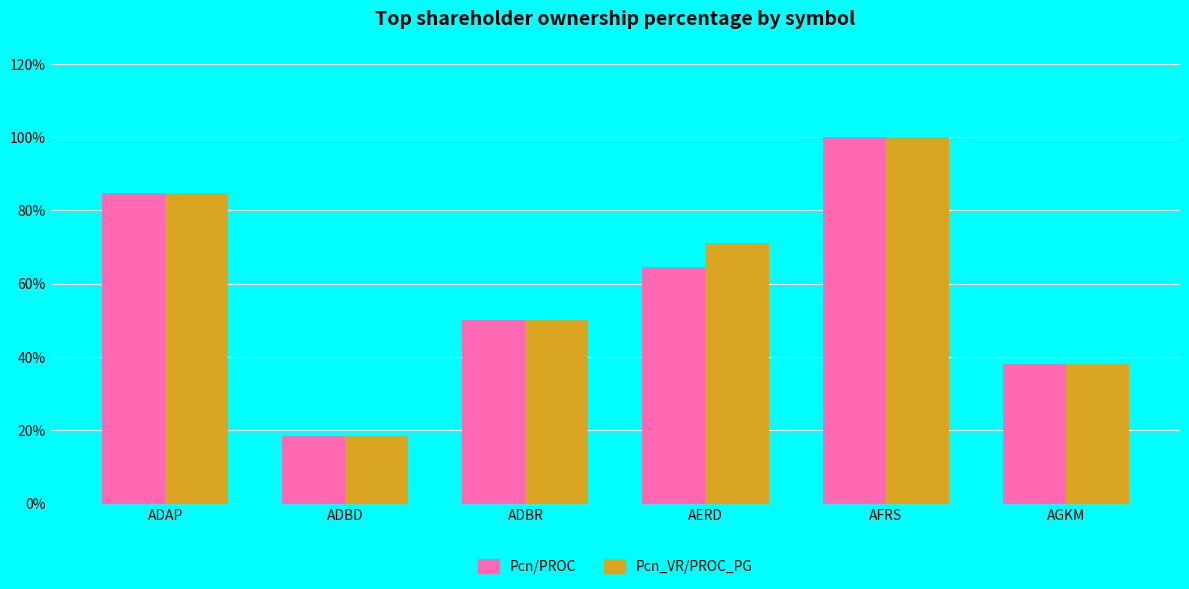

Where does the Pcn_VR/PROC_PG series first go above 71?

ADAP